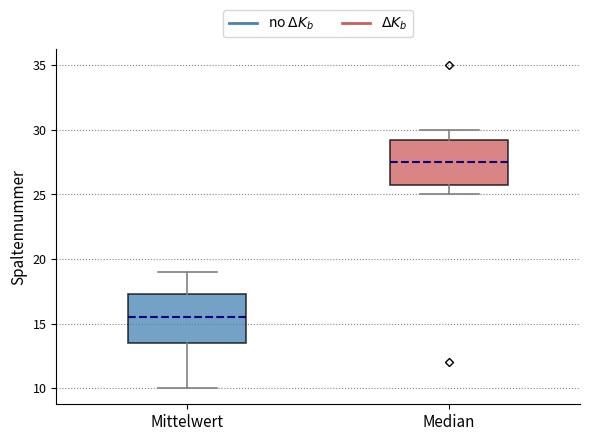

Where does the upper whisker of the box for Mittelwert end on the y-axis? The values are not printed on the chart, so give them approximately, as read against the axis.

19.0